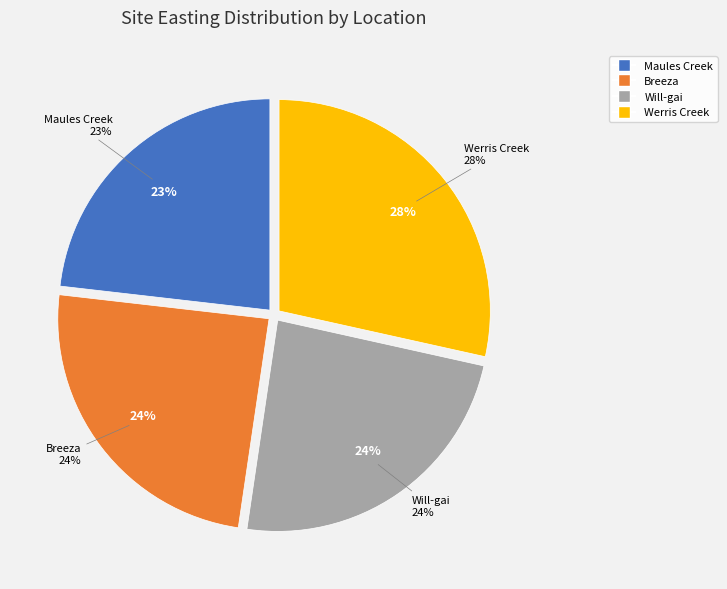

Does any single category account for the majority?

No